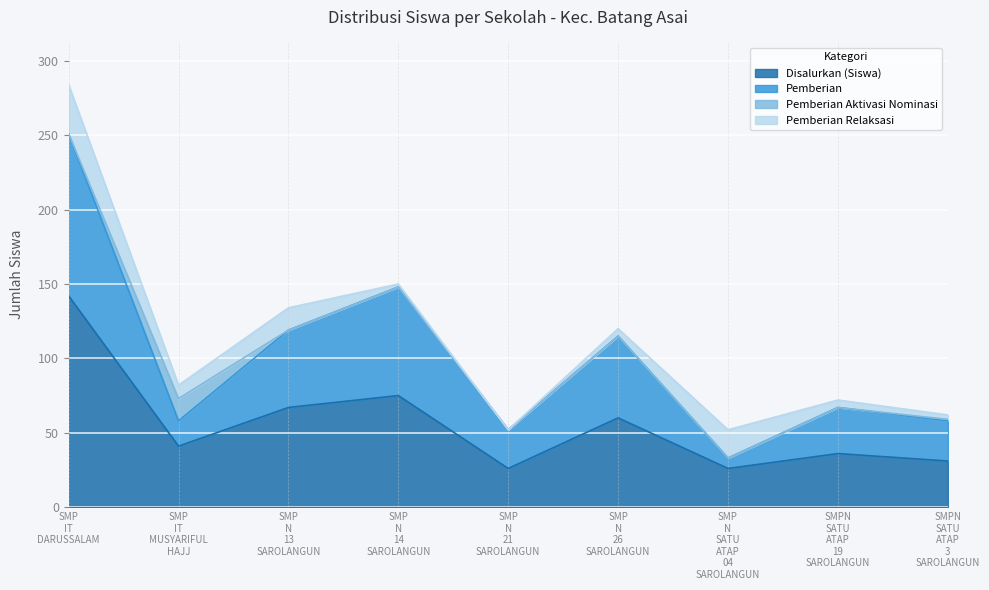

What is the lowest value of the Disalurkan (Siswa) series?

26